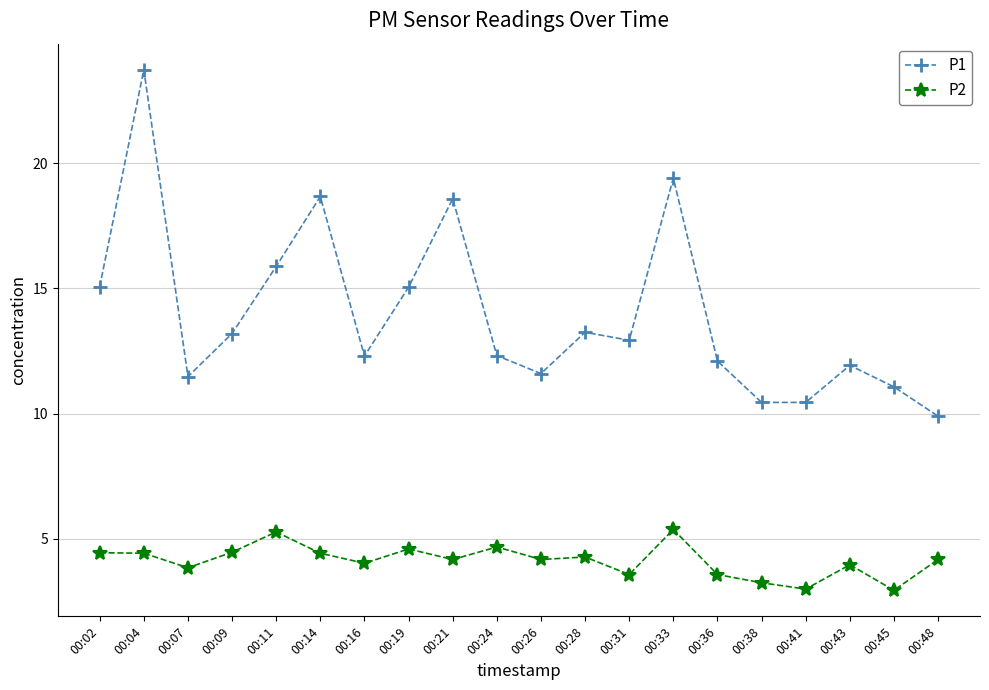

What is the highest value of the P2 series?

5.4